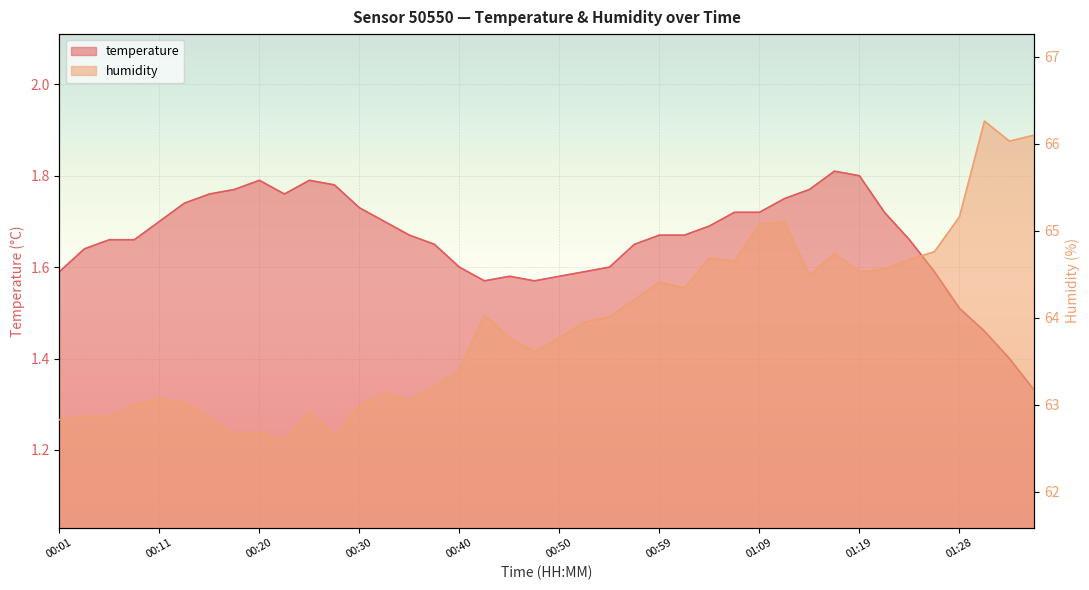

Reading left to right, extract all data points from this chart.

temperature: 00:01=1.6	00:03=1.6	00:06=1.7	00:08=1.7	00:11=1.7	00:13=1.7	00:16=1.8	00:18=1.8	00:20=1.8	00:23=1.8	00:25=1.8	00:28=1.8	00:30=1.7	00:33=1.7	00:35=1.7	00:37=1.6	00:40=1.6	00:42=1.6	00:45=1.6	00:47=1.6	00:50=1.6	00:52=1.6	00:54=1.6	00:57=1.6	00:59=1.7	01:02=1.7	01:04=1.7	01:07=1.7	01:09=1.7	01:11=1.8	01:14=1.8	01:16=1.8	01:19=1.8	01:21=1.7	01:24=1.7	01:26=1.6	01:28=1.5	01:31=1.5	01:33=1.4	01:36=1.3
humidity: 00:01=62.8	00:03=62.9	00:06=62.9	00:08=63.0	00:11=63.1	00:13=63.0	00:16=62.9	00:18=62.7	00:20=62.7	00:23=62.6	00:25=62.9	00:28=62.6	00:30=63.0	00:33=63.1	00:35=63.0	00:37=63.2	00:40=63.4	00:42=64.0	00:45=63.8	00:47=63.6	00:50=63.8	00:52=64.0	00:54=64.0	00:57=64.2	00:59=64.4	01:02=64.3	01:04=64.7	01:07=64.7	01:09=65.1	01:11=65.1	01:14=64.5	01:16=64.7	01:19=64.5	01:21=64.6	01:24=64.7	01:26=64.8	01:28=65.2	01:31=66.3	01:33=66.0	01:36=66.1